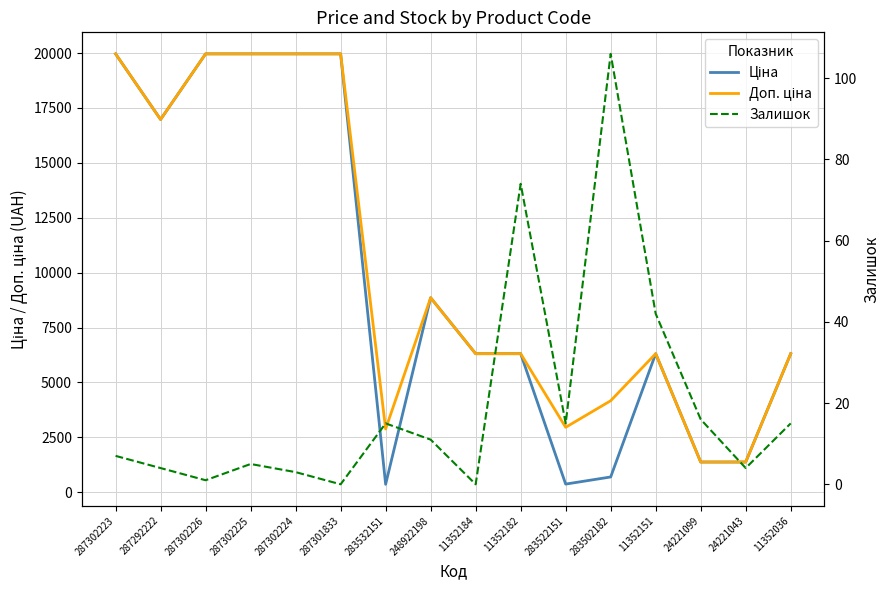

The Ціна series shows 6517.2 at 287301833. True or false?

False